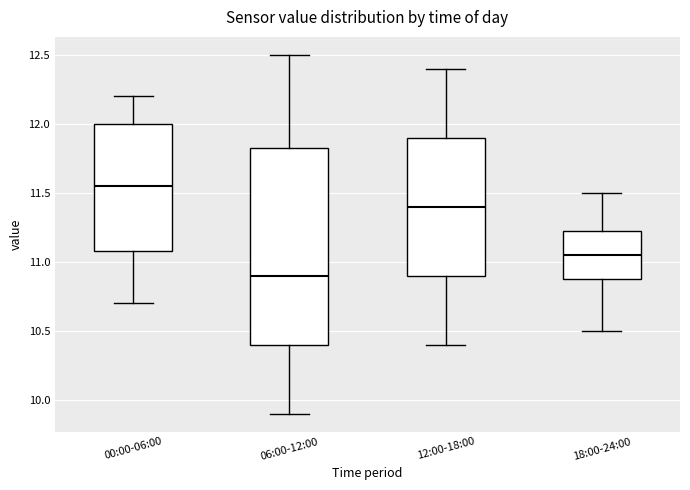

Where is the lower edge of the box for 12:00-18:00 on the y-axis? The values are not printed on the chart, so give them approximately, as read against the axis.

10.90